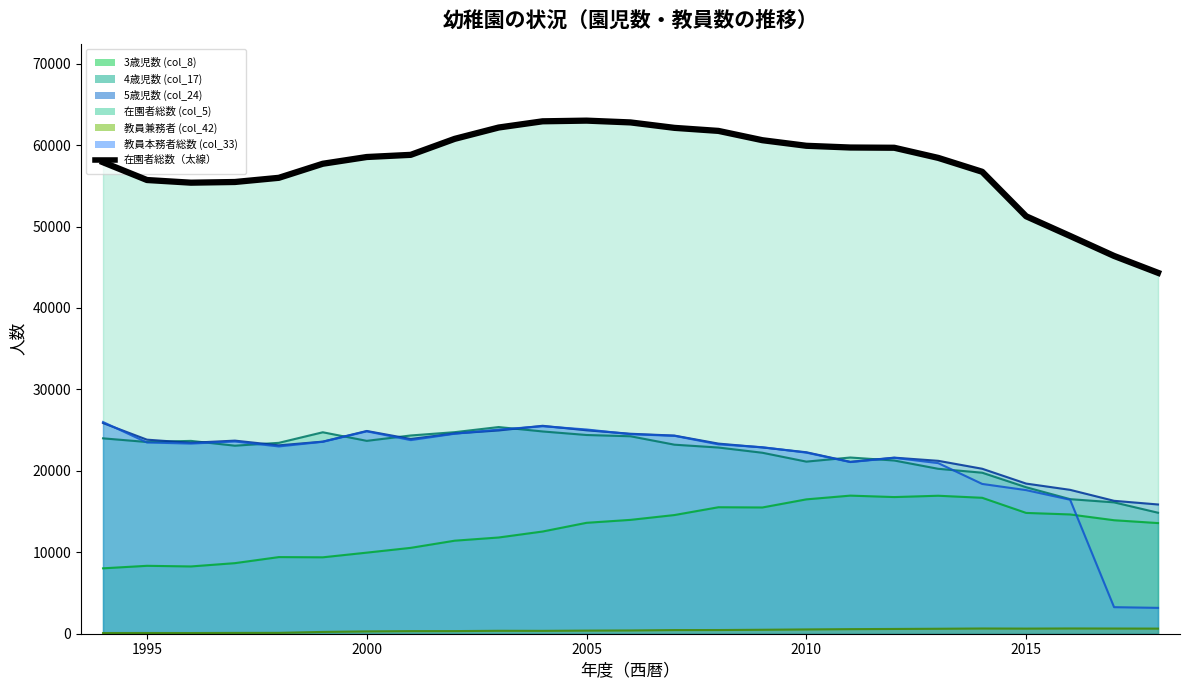

Where is the first local maximum?

2005